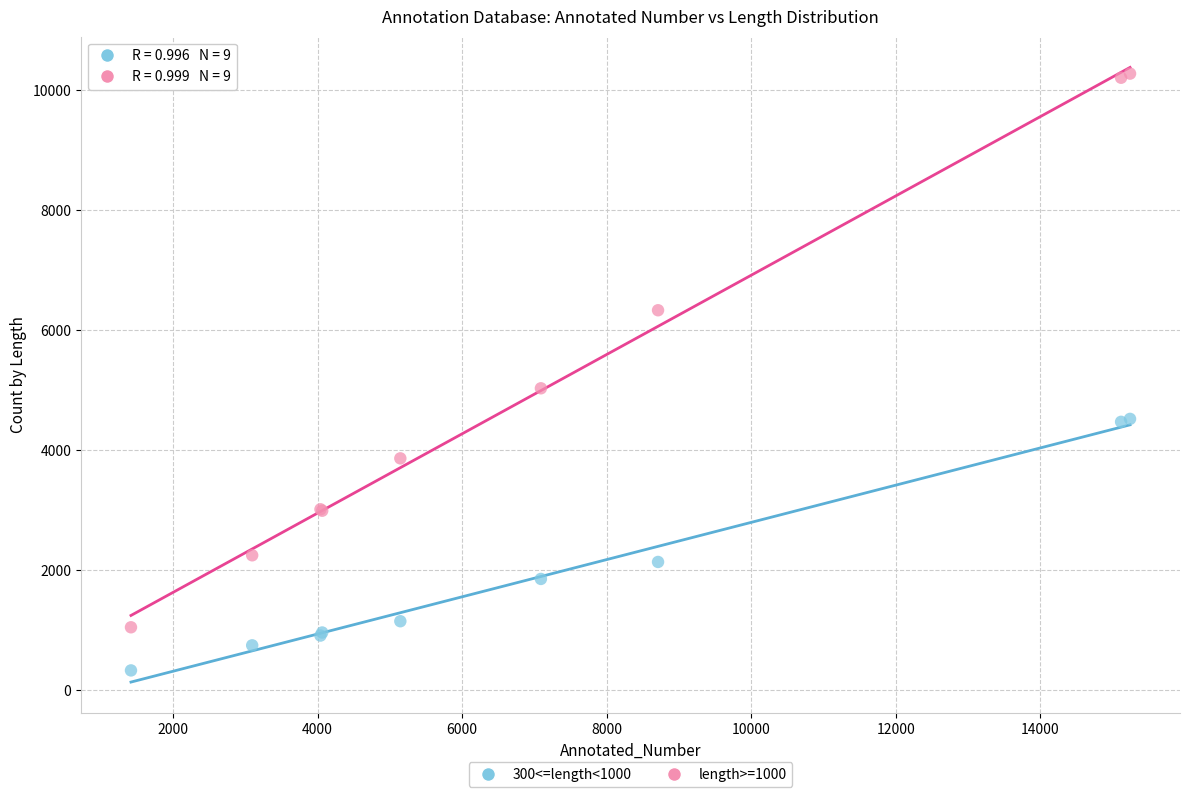

Which series reaches the minimum Y coordinate?

300<=length<1000